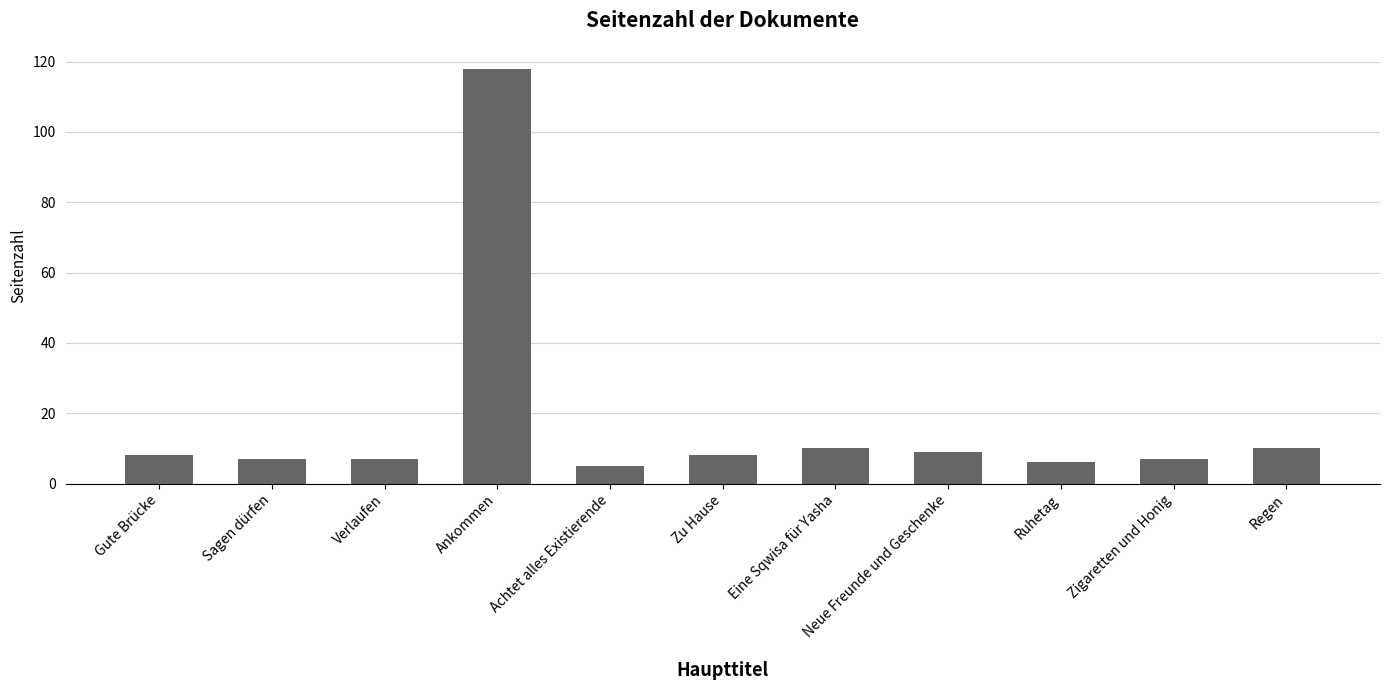

How many data points does each series have?

11